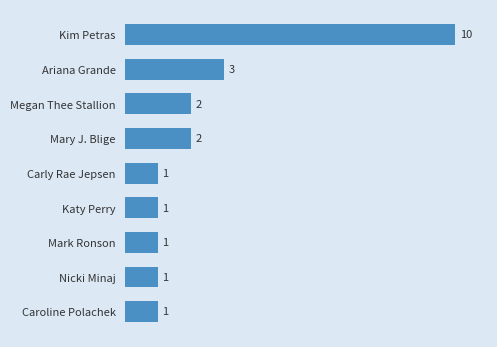

How many values are between 1 and 2?

7